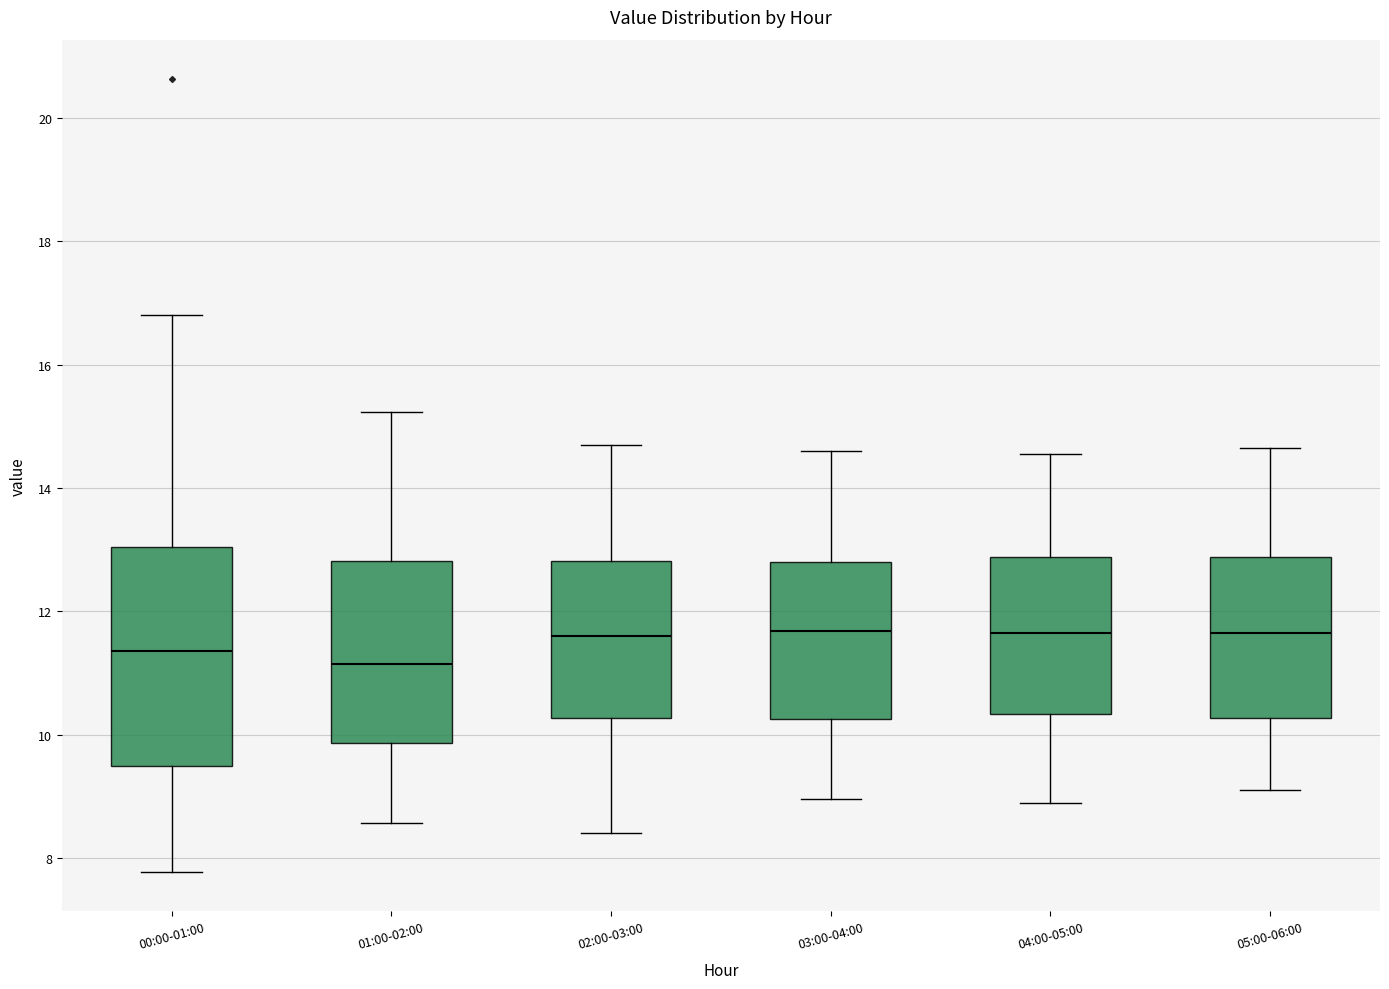

Reading left to right, transcribe this box plot: for each box, give where its median line is, the range the box spans, and where its two whiskers end, as read against the y-axis. The values are not printed on the chart, so give them approximately, as read against the axis.

00:00-01:00: median 11.4, box 9.4 to 13.0, whiskers 7.8 to 16.8
01:00-02:00: median 11.2, box 9.8 to 12.8, whiskers 8.6 to 15.2
02:00-03:00: median 11.6, box 10.2 to 12.8, whiskers 8.4 to 14.8
03:00-04:00: median 11.6, box 10.2 to 12.8, whiskers 9.0 to 14.6
04:00-05:00: median 11.6, box 10.4 to 12.8, whiskers 9.0 to 14.6
05:00-06:00: median 11.6, box 10.2 to 12.8, whiskers 9.2 to 14.6